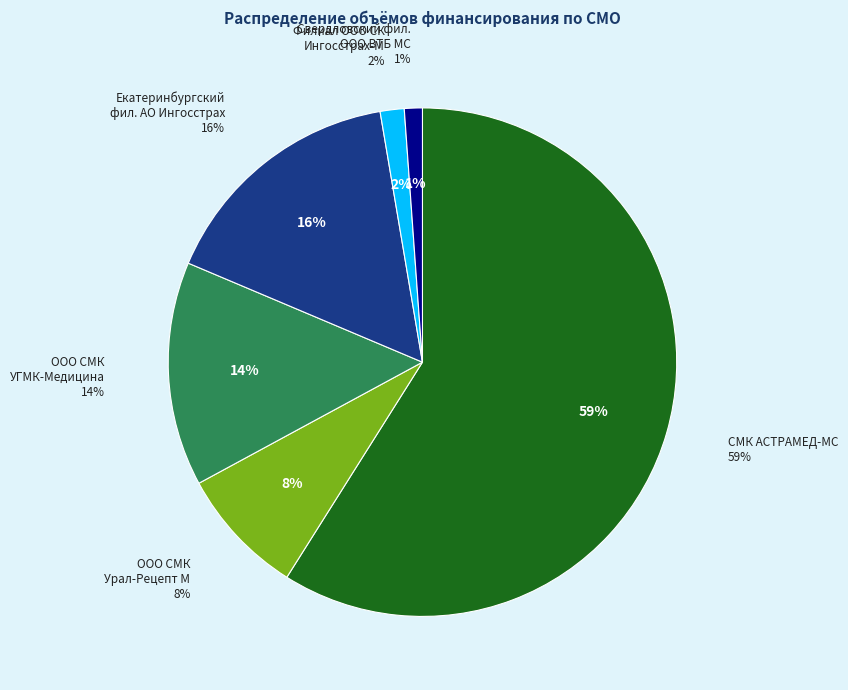

Which slice represents more than half of the pie?

СМК АСТРАМЕД-МС